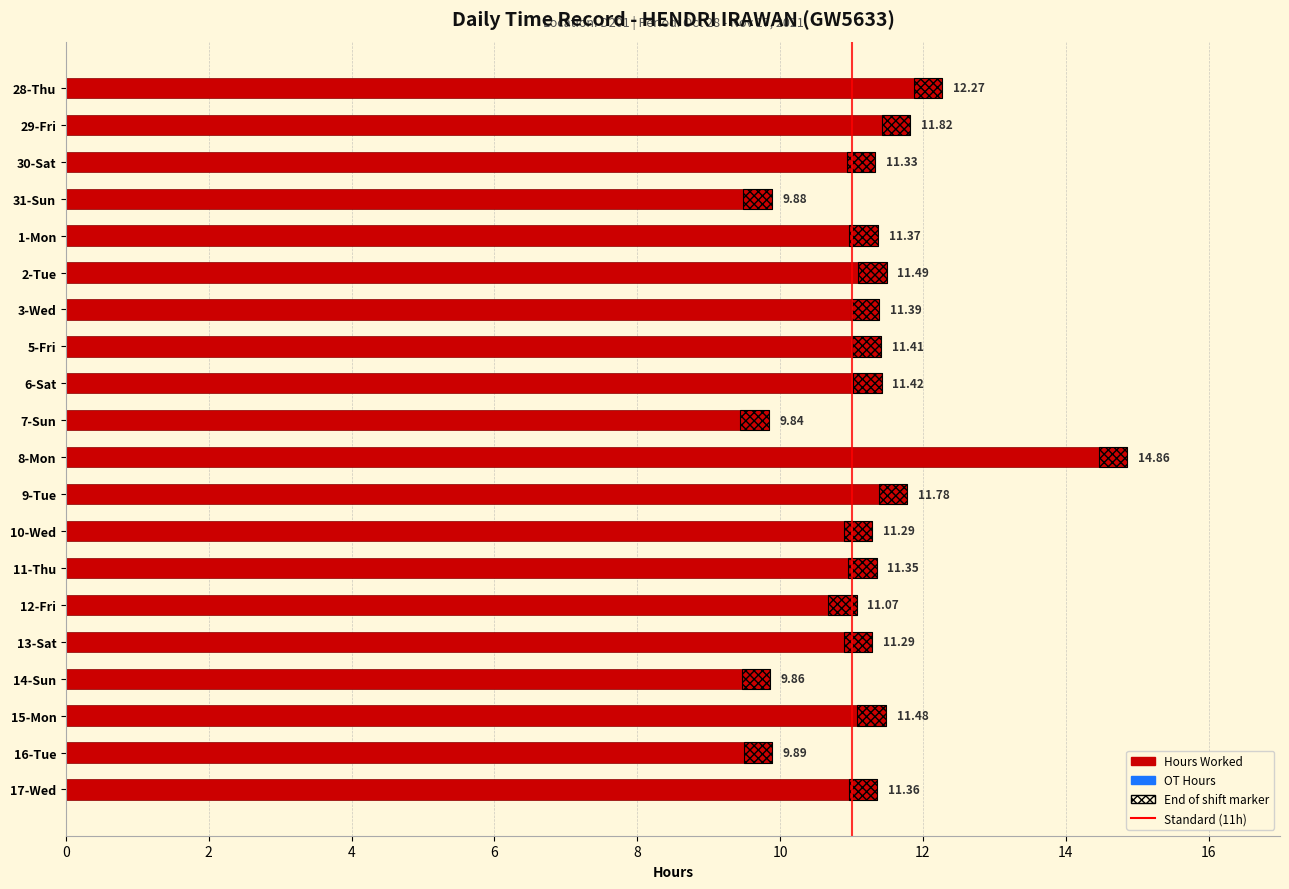

The chart shows a value of 4.1 at 5-Fri. True or false?

False